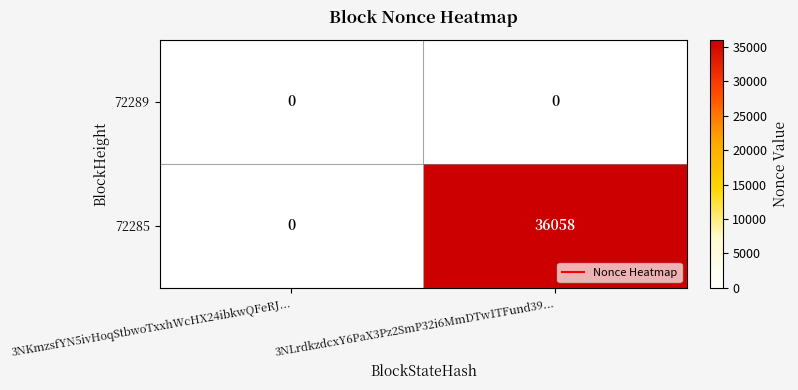

Reading right to left, transcribe all the data shown in this chart.

72289: 3NLrdkzdcxY6PaX3Pz2SmP32i6MmDTw1TFund39...=0	3NKmzsfYN5ivHoqStbwoTxxhWcHX24ibkwQFeRJ...=0
72285: 3NLrdkzdcxY6PaX3Pz2SmP32i6MmDTw1TFund39...=36058	3NKmzsfYN5ivHoqStbwoTxxhWcHX24ibkwQFeRJ...=0